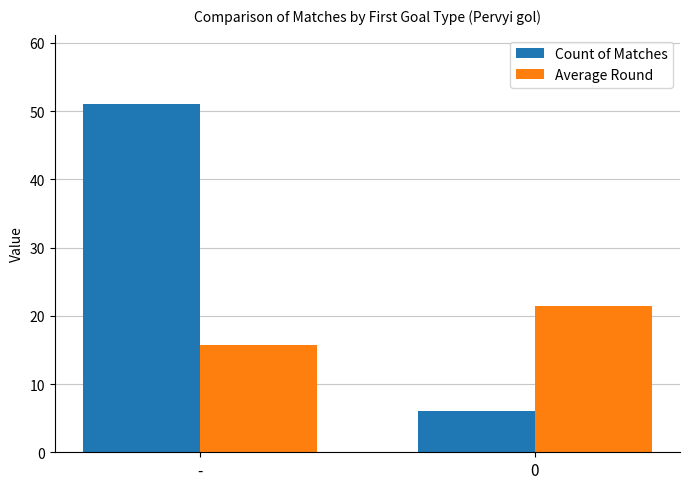

True or false: Average Round has a value of 15.7 at -.

True